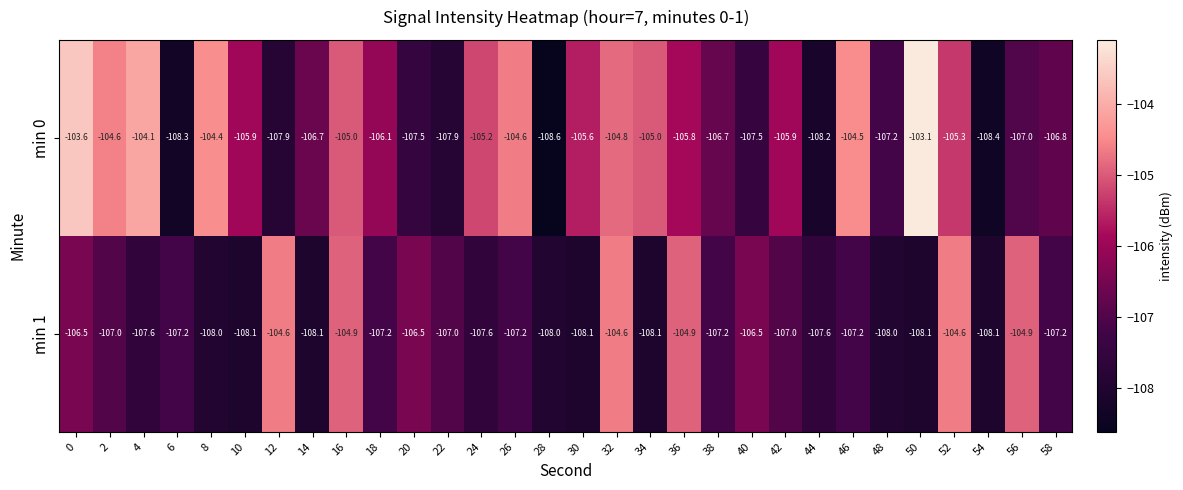

What is the difference between the min 0 values at 20 and 38?

0.8